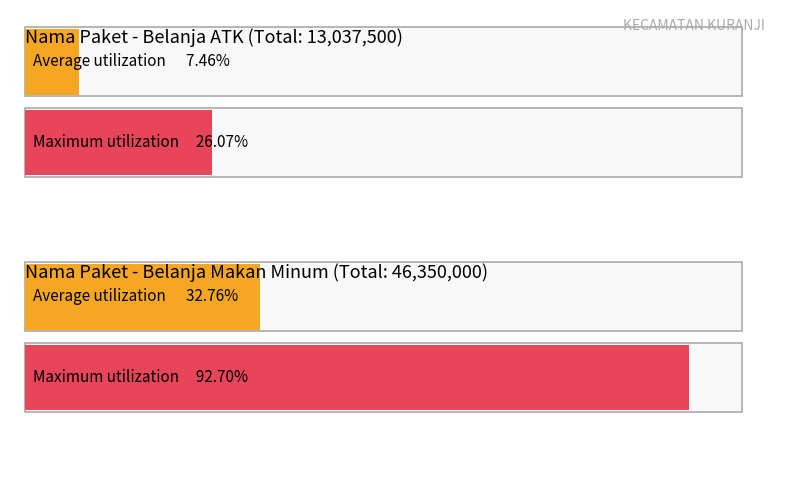

What is the greatest value displayed?

46350000